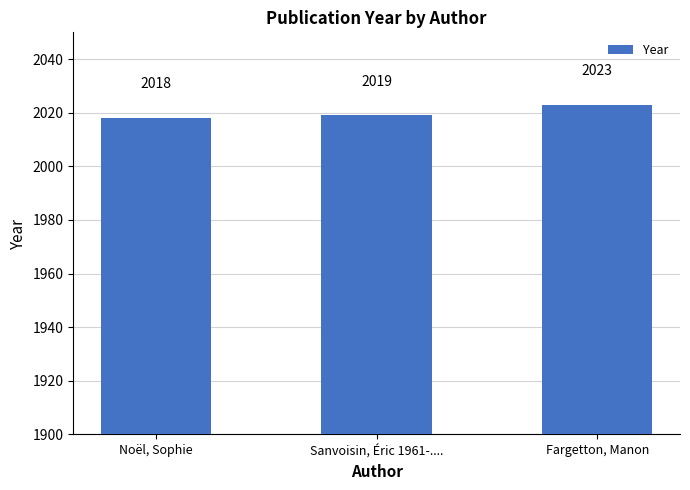

Are the bars grouped side by side (vs. stacked)?

No